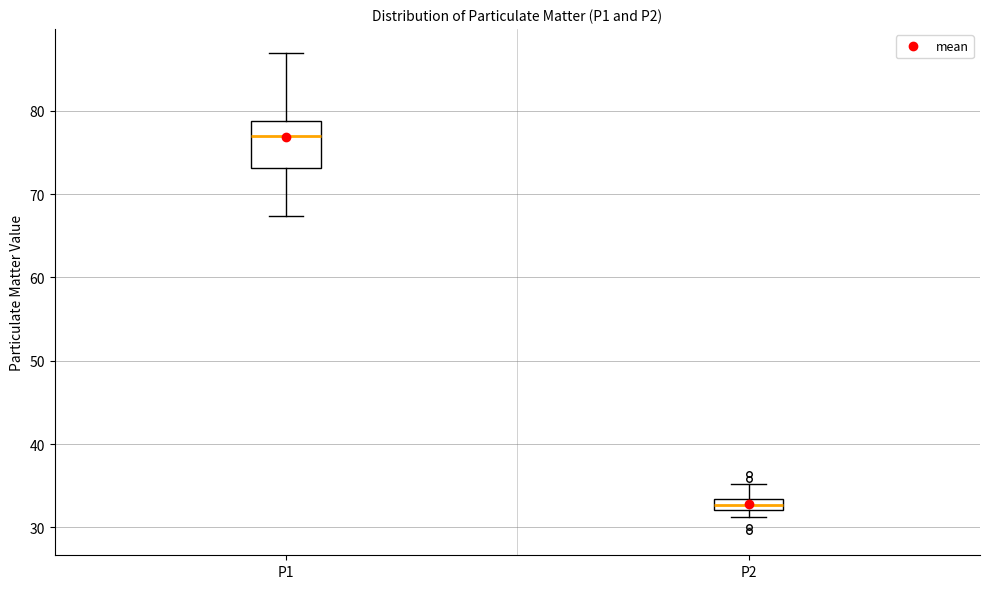

Comparing the boxes themselves (not the whiskers), which one is the tallest?

P1